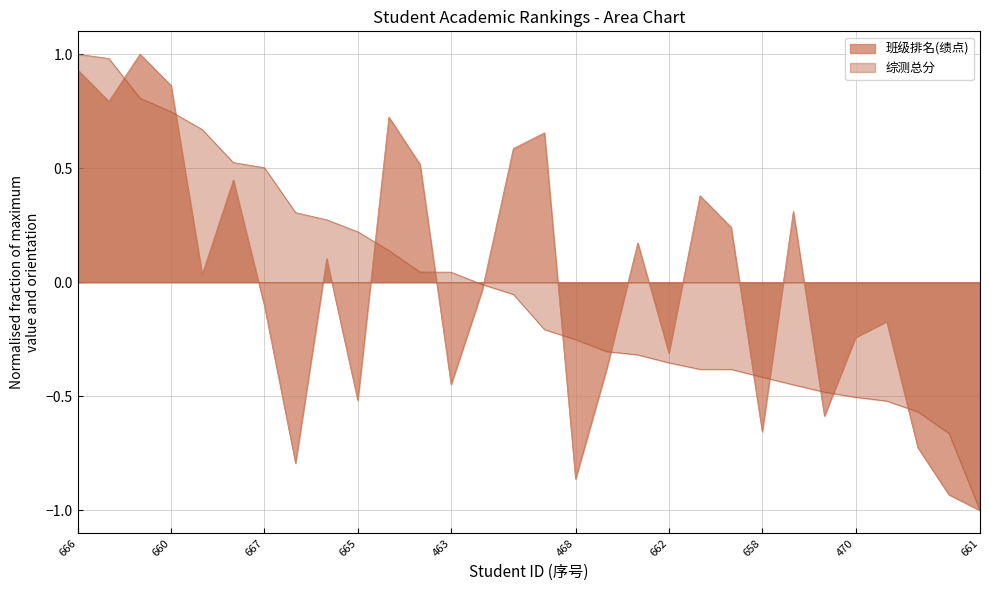

What is the spread (max minus min) of values at 496?

0.3